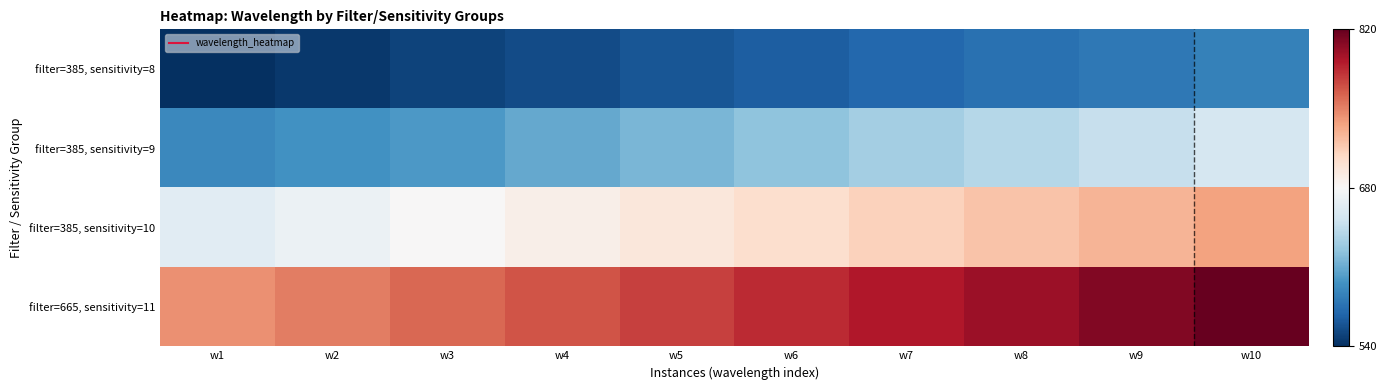

Reading left to right, list all the values displayed in this chart.

filter=385, sensitivity=8: w1=-1.0	w2=-1.0	w3=-0.9	w4=-0.9	w5=-0.9	w6=-0.8	w7=-0.8	w8=-0.8	w9=-0.7	w10=-0.7
filter=385, sensitivity=9: w1=-0.6	w2=-0.6	w3=-0.6	w4=-0.5	w5=-0.5	w6=-0.4	w7=-0.3	w8=-0.3	w9=-0.2	w10=-0.2
filter=385, sensitivity=10: w1=-0.1	w2=-0.1	w3=0.0	w4=0.1	w5=0.1	w6=0.2	w7=0.2	w8=0.3	w9=0.3	w10=0.4
filter=665, sensitivity=11: w1=0.5	w2=0.5	w3=0.6	w4=0.6	w5=0.7	w6=0.7	w7=0.8	w8=0.9	w9=0.9	w10=1.0